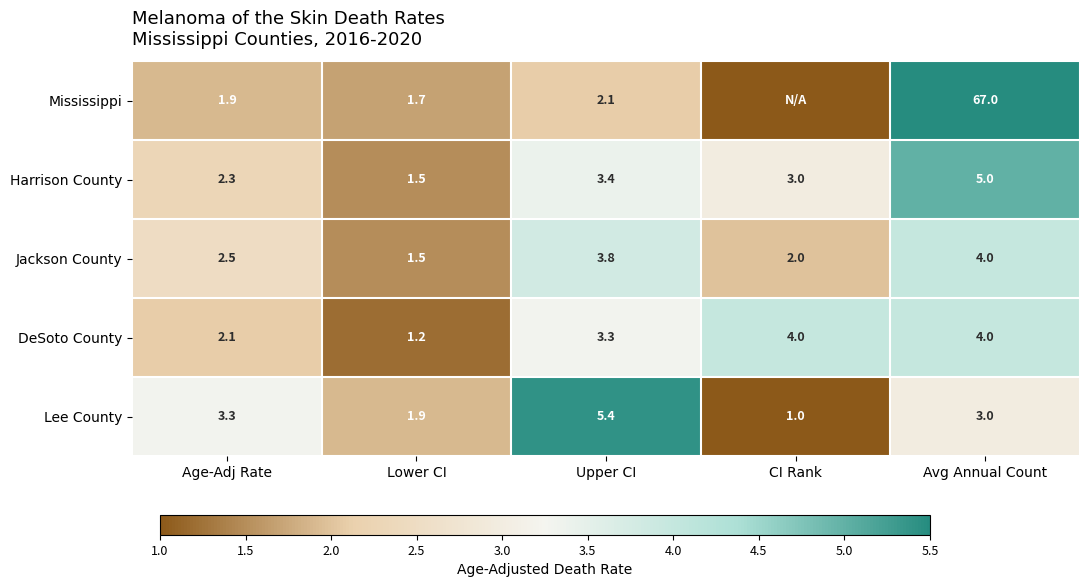

The value of Harrison County at Upper CI is 4.6. True or false?

False